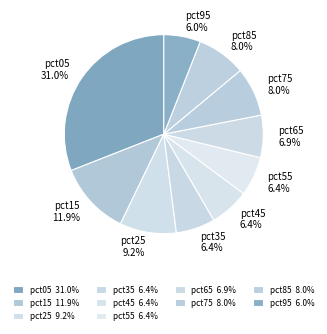

Combined, do pct85 and pct75 account for over 50%?

No